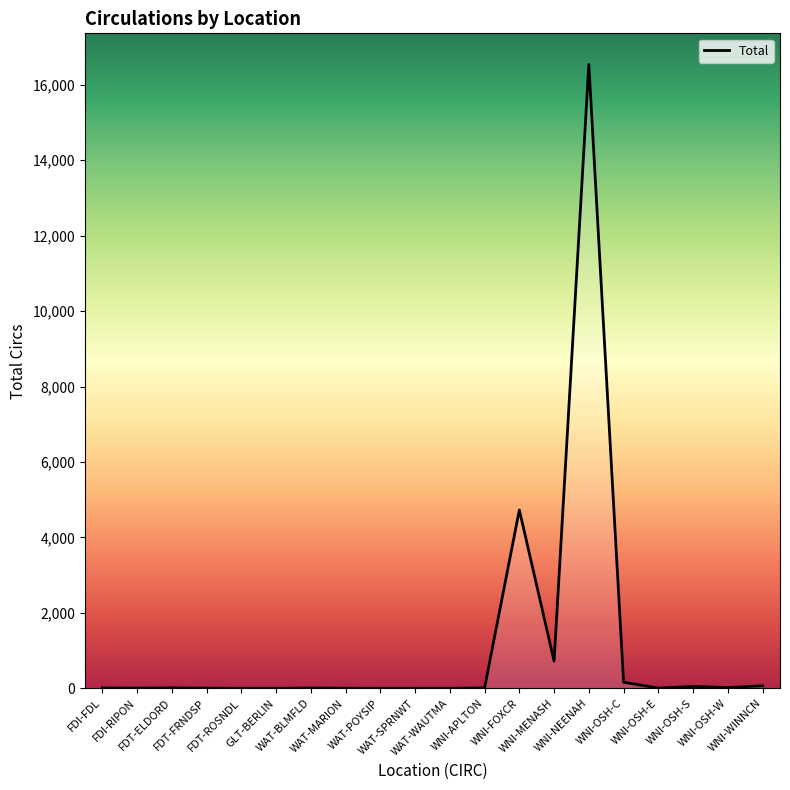

What is the maximum value shown in the chart?

16536